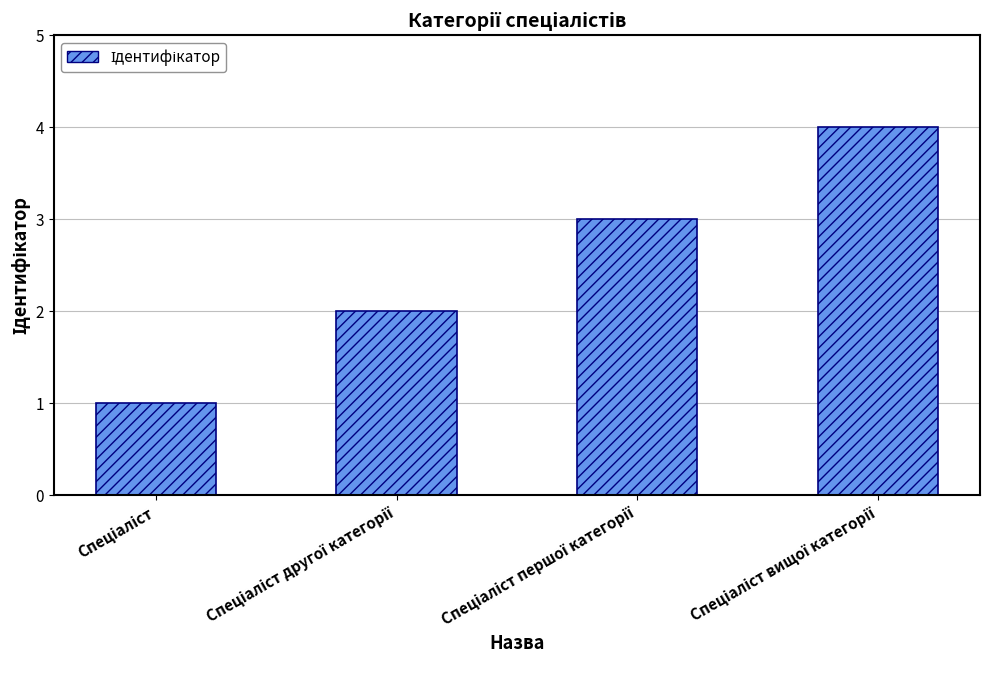

What is the maximum value shown in the chart?

4